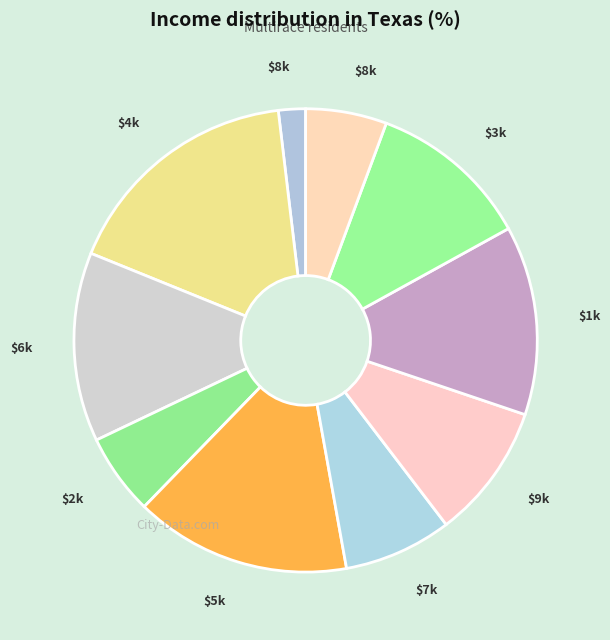

How many segments does this pie chart have?

10